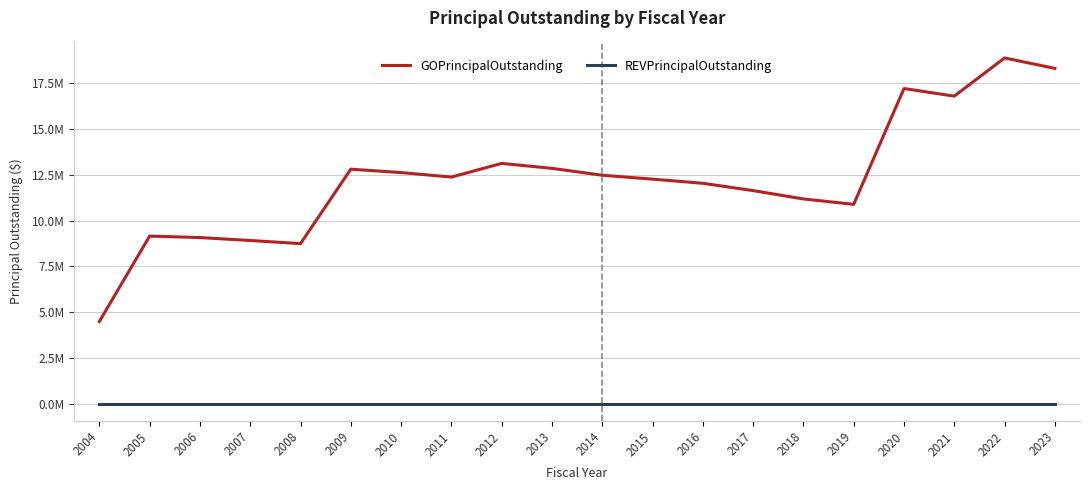

List the labels in order of GOPrincipalOutstanding value, largest first.

2022, 2023, 2020, 2021, 2012, 2013, 2009, 2010, 2014, 2011, 2015, 2016, 2017, 2018, 2019, 2005, 2006, 2007, 2008, 2004